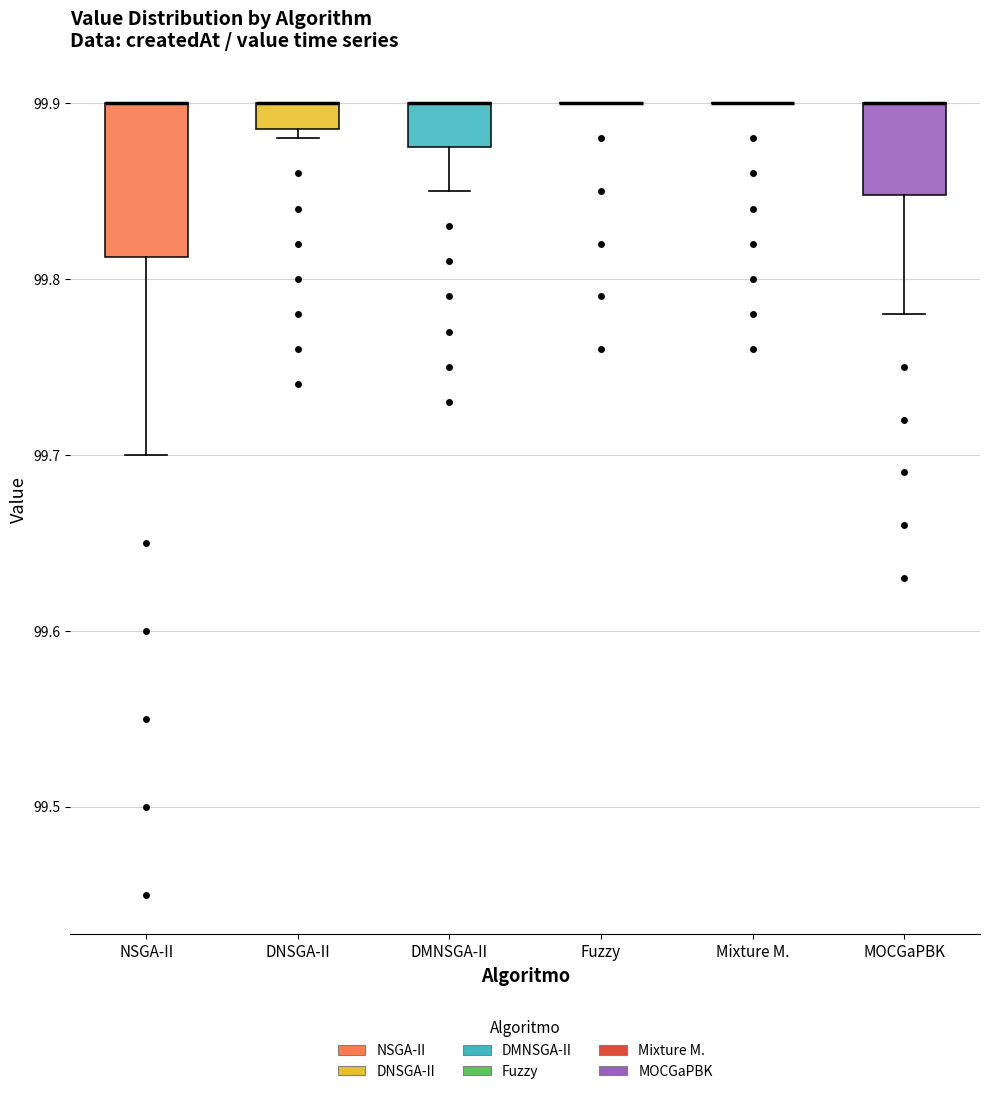

Reading left to right, transcribe this box plot: for each box, give where its median line is, the range the box spans, and where its two whiskers end, as read against the y-axis. The values are not printed on the chart, so give them approximately, as read against the axis.

NSGA-II: median 99.90 (drawn on the box's upper edge), box 99.81 to 99.90, whiskers 99.70 to 99.90
DNSGA-II: median 99.90 (drawn on the box's upper edge), box 99.89 to 99.90, whiskers 99.88 to 99.90
DMNSGA-II: median 99.90 (drawn on the box's upper edge), box 99.88 to 99.90, whiskers 99.85 to 99.90
Fuzzy: box collapsed to a line at 99.90, whiskers 99.90 to 99.90
Mixture M.: box collapsed to a line at 99.90, whiskers 99.90 to 99.90
MOCGaPBK: median 99.90 (drawn on the box's upper edge), box 99.85 to 99.90, whiskers 99.78 to 99.90